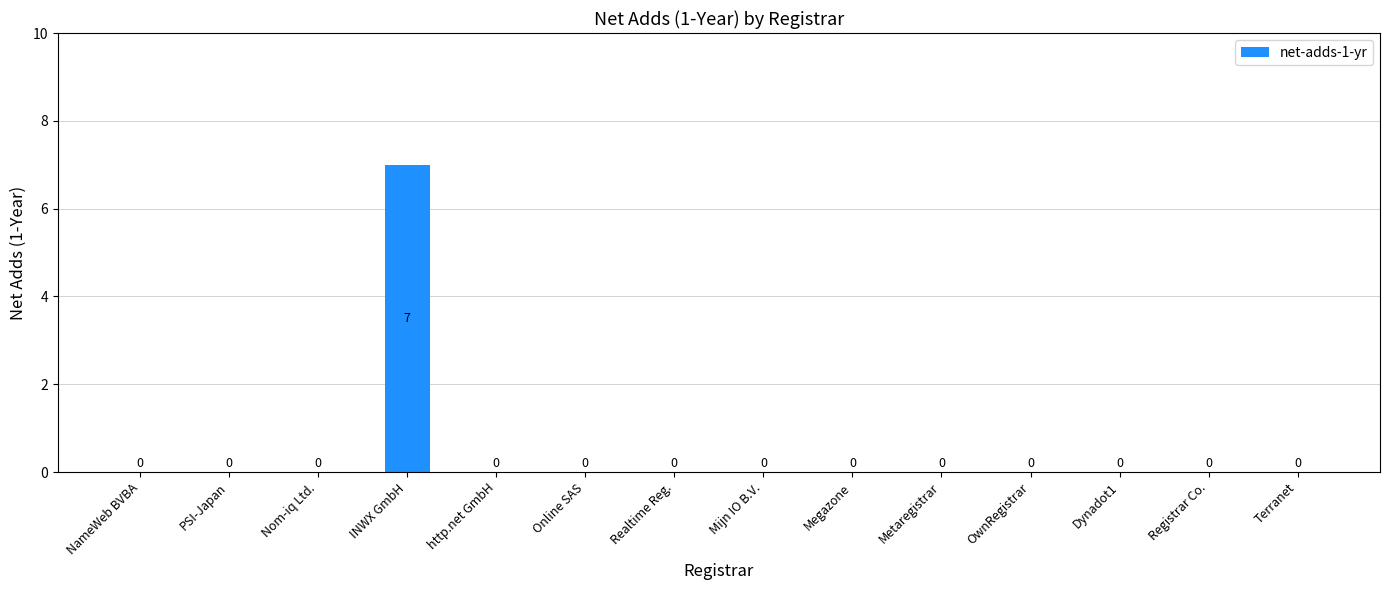

Which category has the highest value across all series?

INWX GmbH